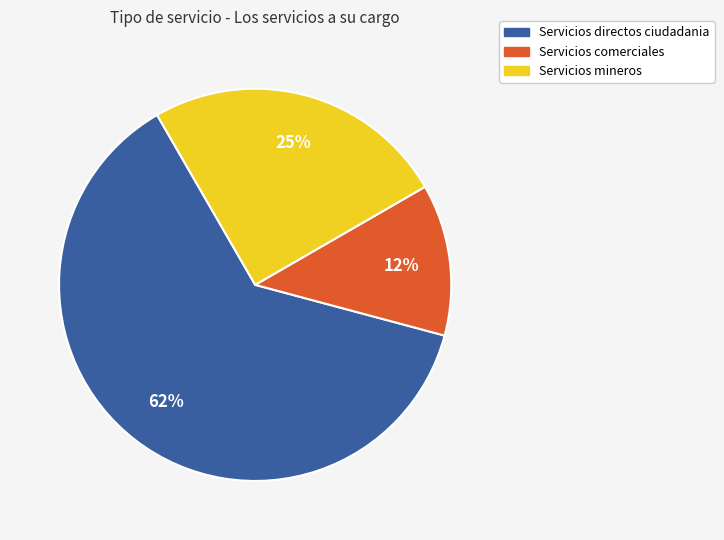

Is there a majority slice in this chart?

Yes